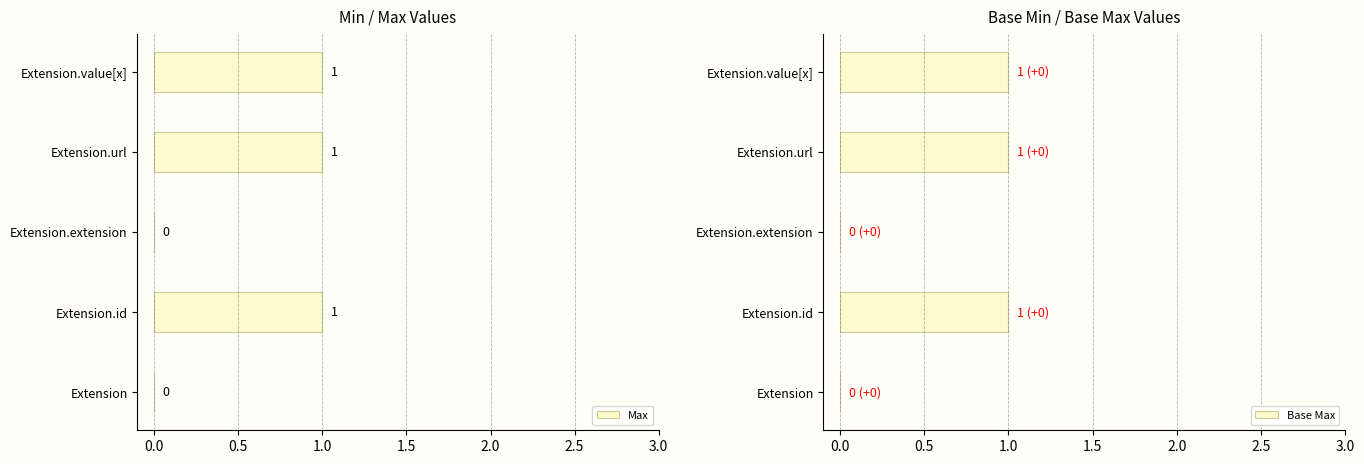

The Max series shows 1 at Extension.value[x]. True or false?

True